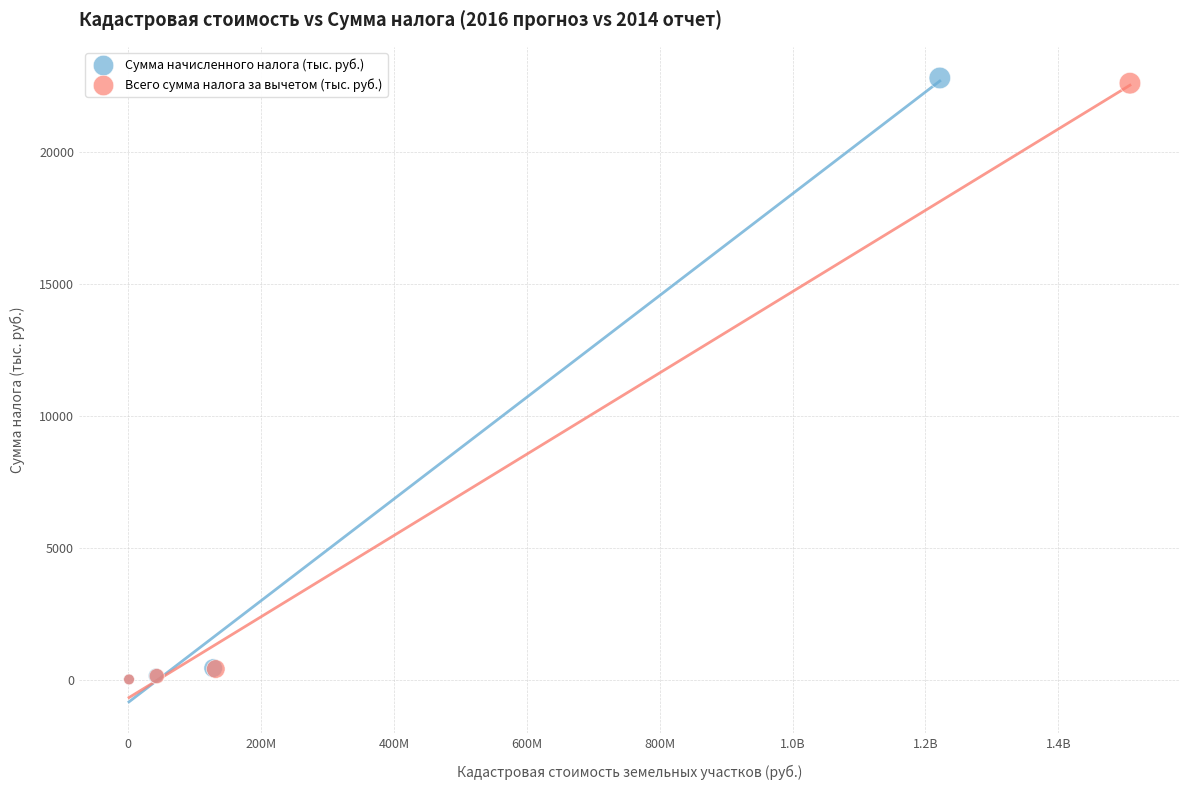

Which series has the largest Y range (max minus min)?

Сумма начисленного налога (тыс. руб.)